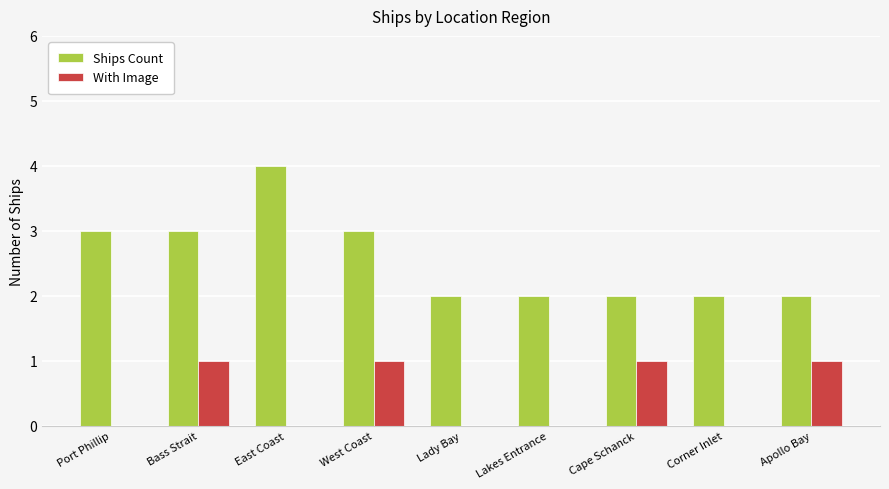

Which series has the largest total across all categories?

Ships Count